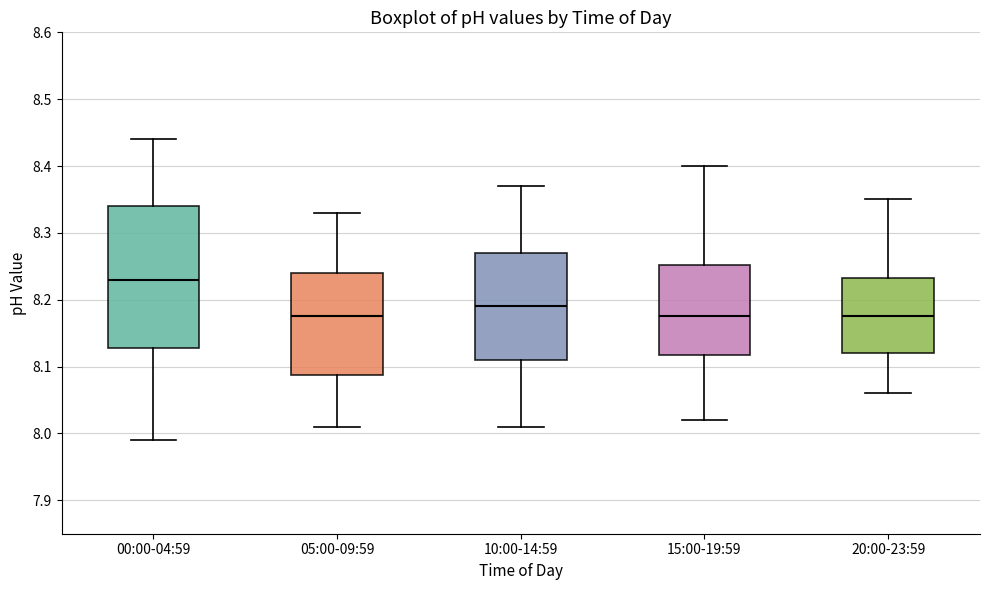

Which box's median line is the highest?

00:00-04:59